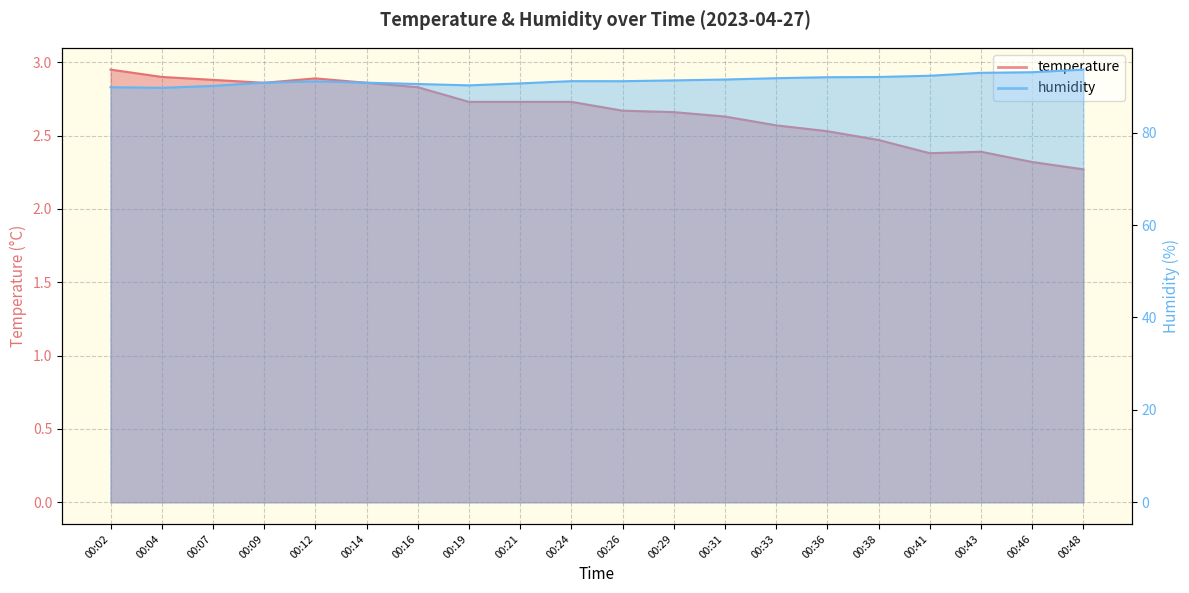

How many interior local valleys does the temperature series have?

2